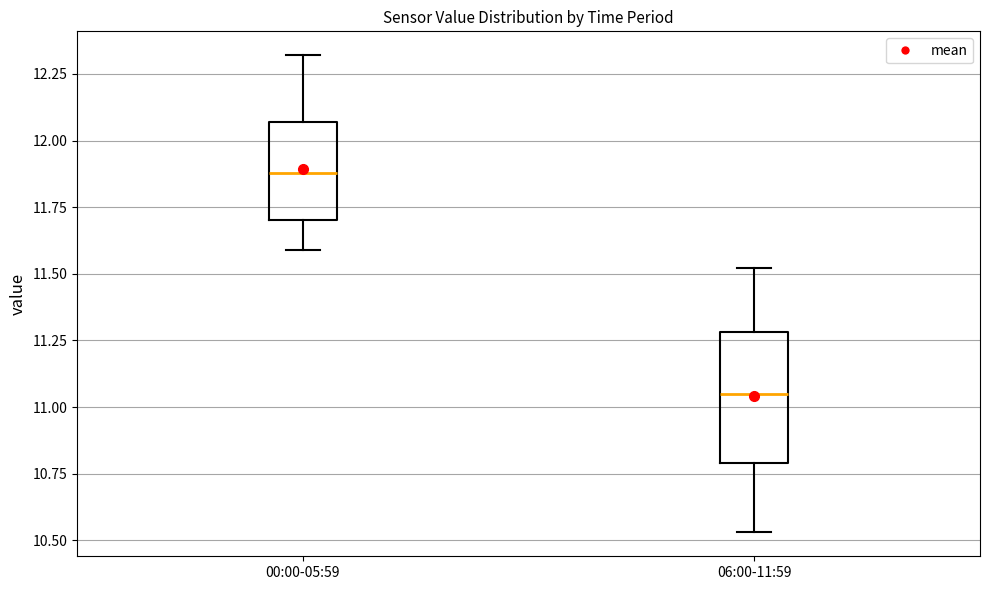

Where does the lower whisker of the box for 06:00-11:59 end on the y-axis? The values are not printed on the chart, so give them approximately, as read against the axis.

10.55